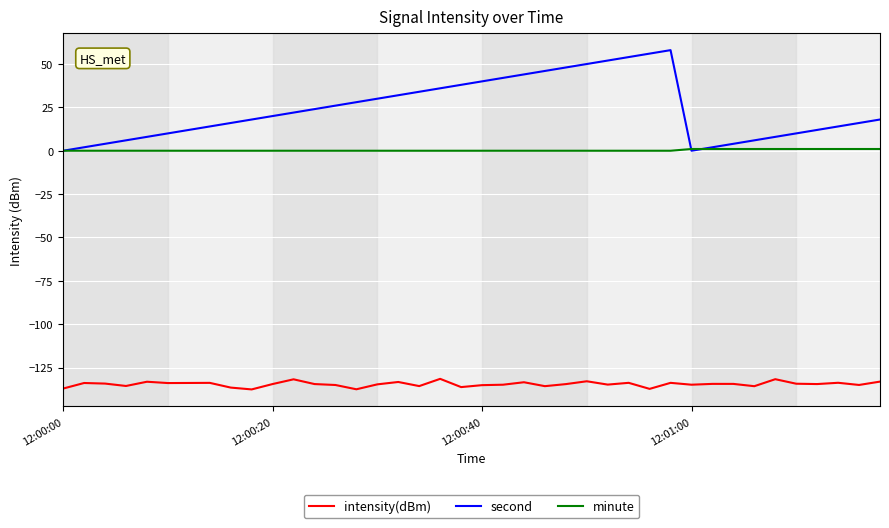

What is the sum of all intensity(dBm) values?

-5383.3